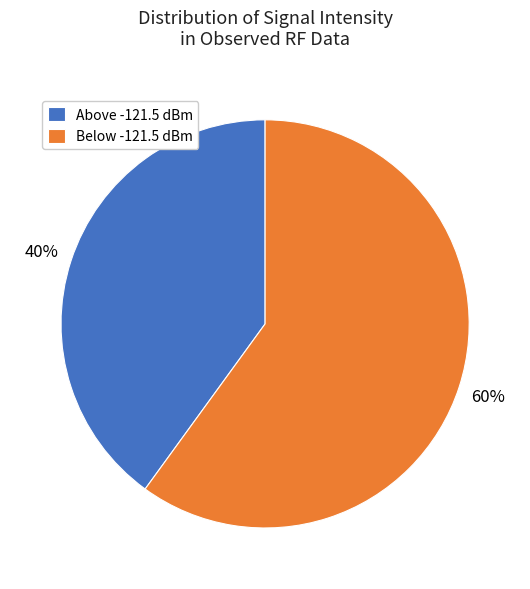

To the nearest percent, what is the difference between the largest and smallest slice percentages?

20%